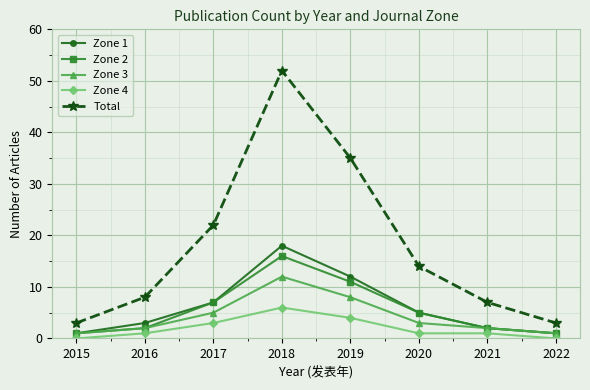

Is the value of Zone 2 at 2020 greater than the value of Zone 1 at 2021?

Yes